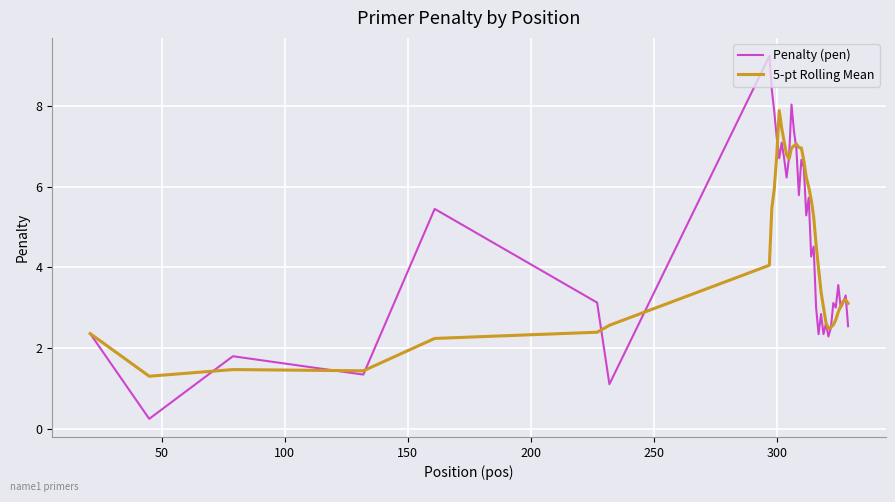

What is the difference between the second highest and second lowest values in the 5-pt Rolling Mean series?

6.0